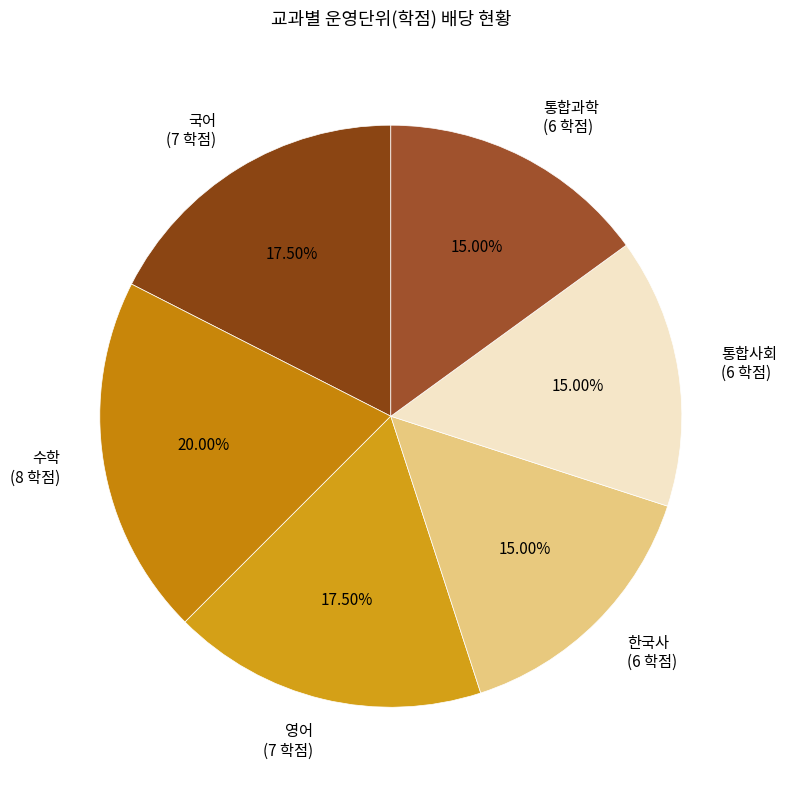

What percentage is the 통합사회 slice, to the nearest percent?

15%